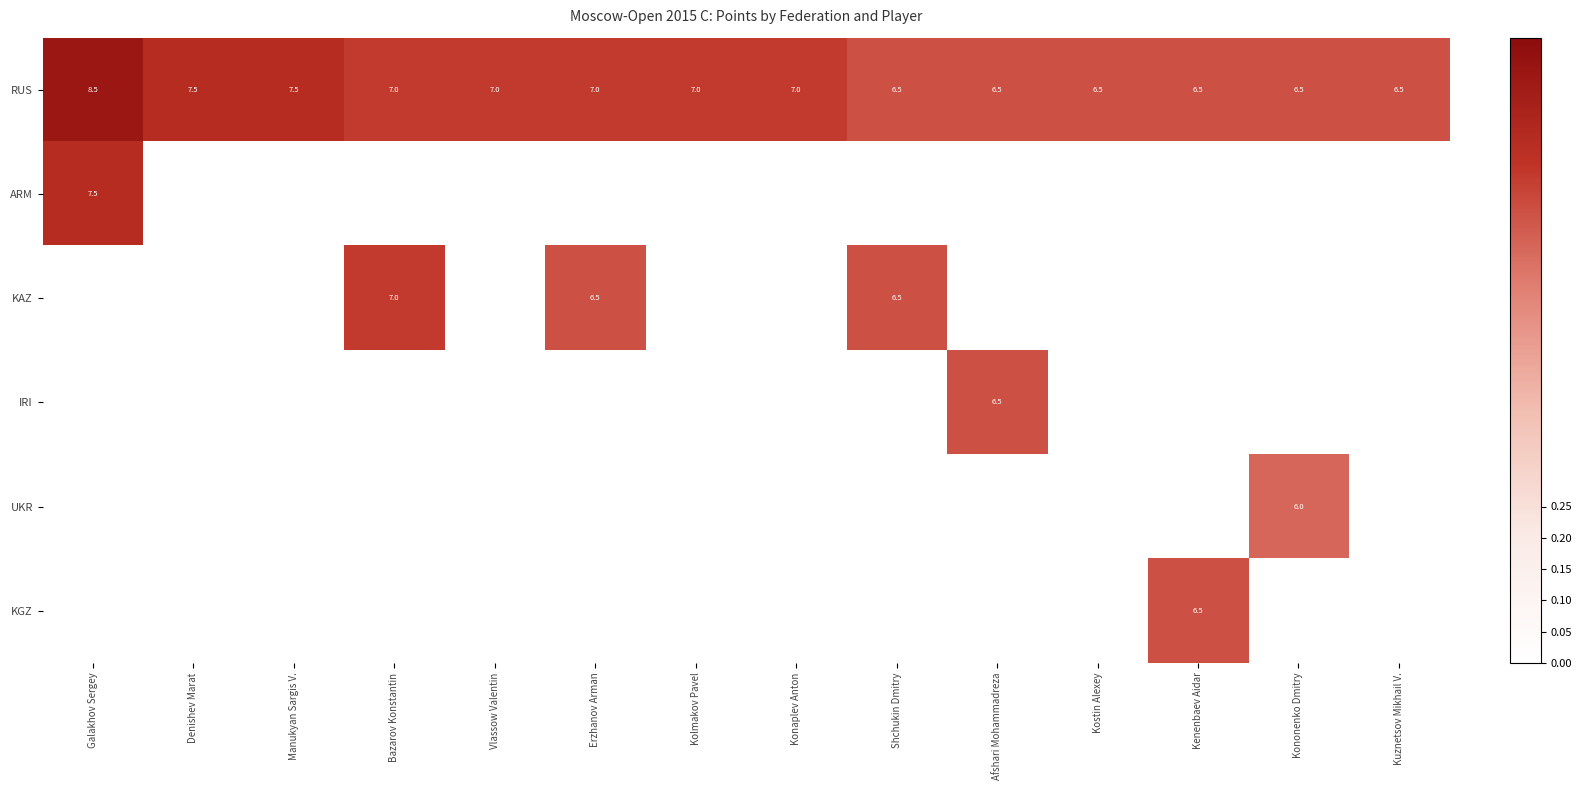

Which has a higher value, Denishev Marat or Erzhanov Arman?

Denishev Marat